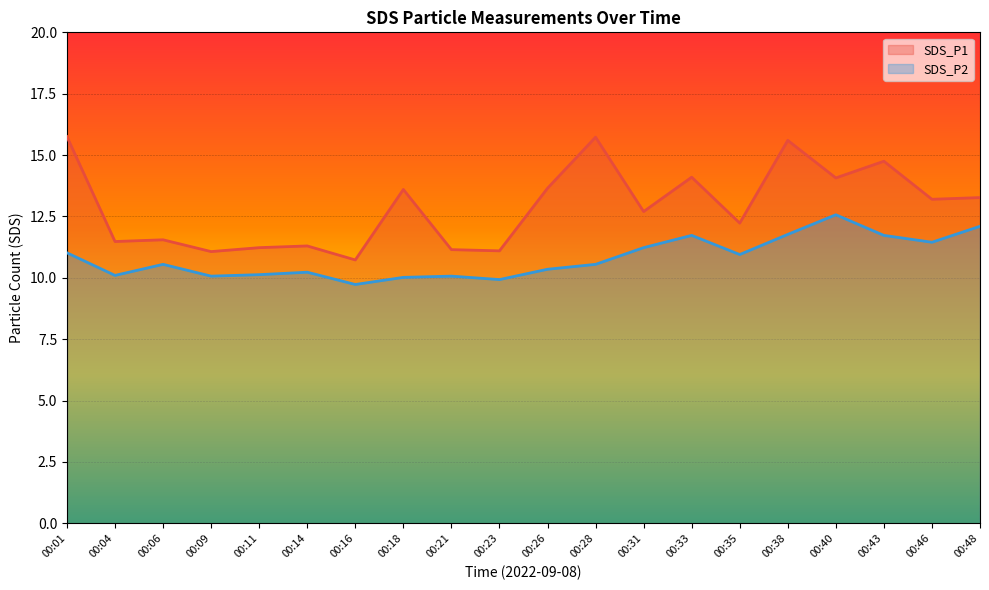

What are all the series names shown in the legend?

SDS_P1, SDS_P2